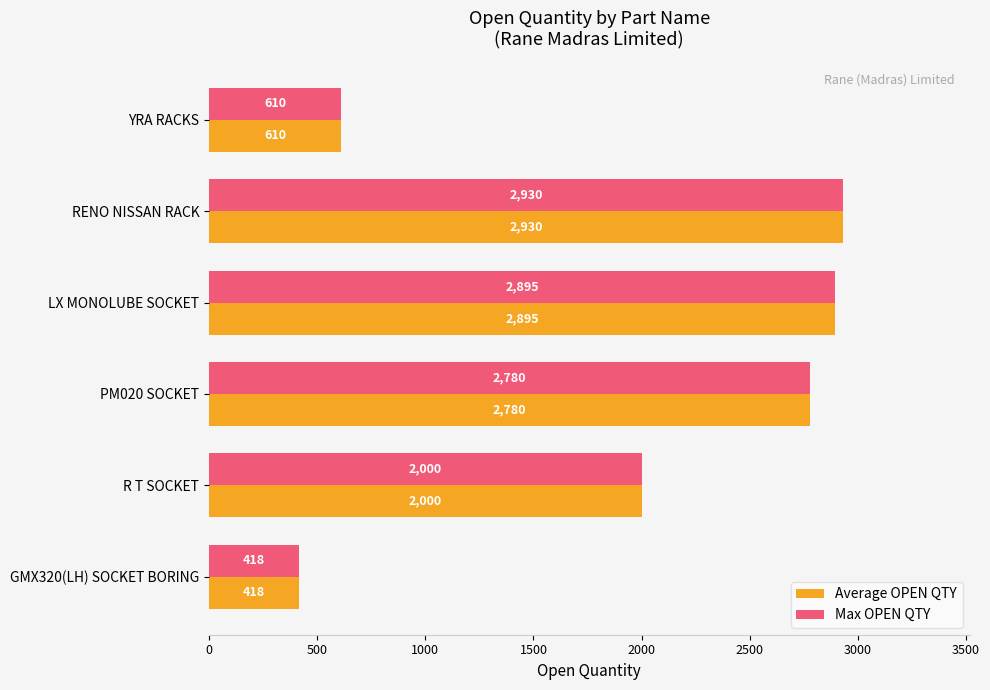

What is the difference between the Max OPEN QTY values at R T SOCKET and LX MONOLUBE SOCKET?

895